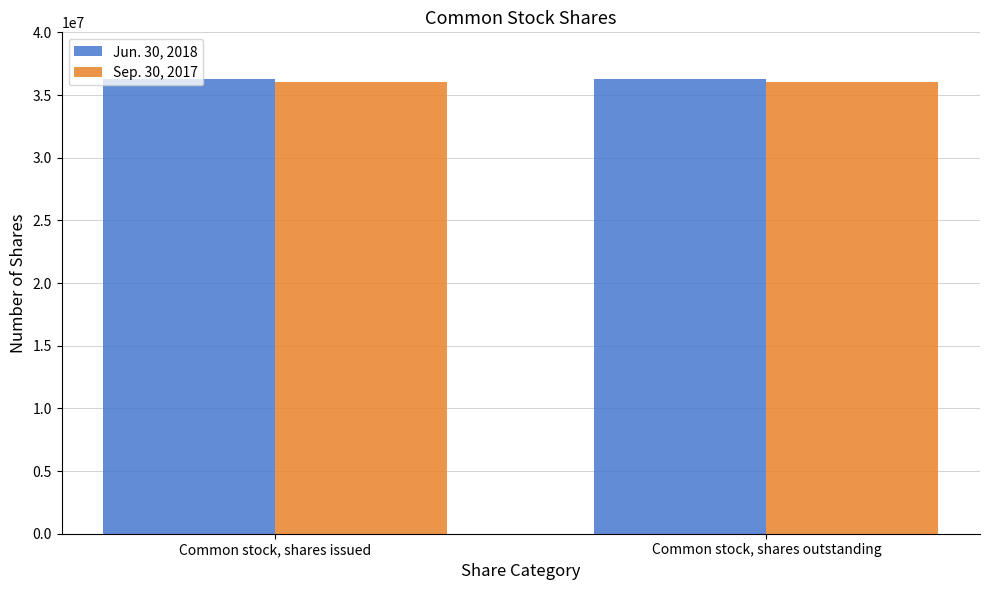

The value of Jun. 30, 2018 at Common stock, shares issued is 55433526. True or false?

False